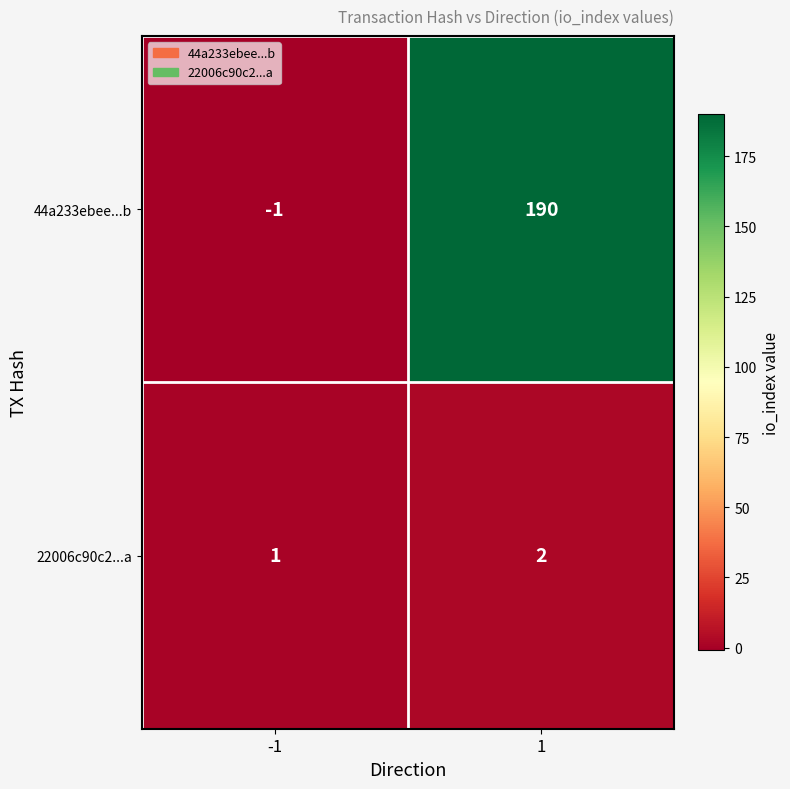

What is the approximate value of 44a233ebee...b at 1, to the nearest 5?

190